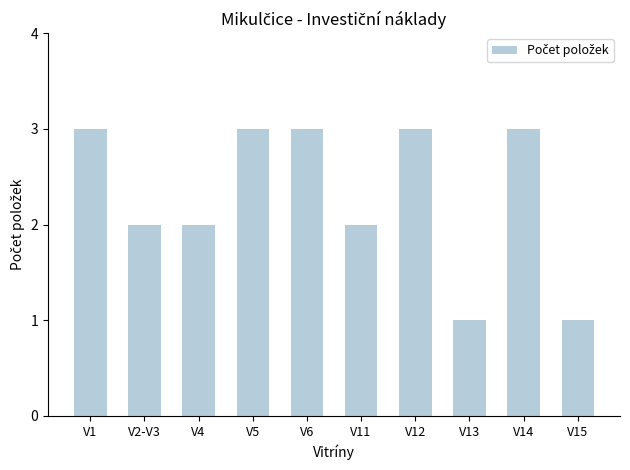

Reading left to right, transcribe all the data shown in this chart.

V1=3	V2-V3=2	V4=2	V5=3	V6=3	V11=2	V12=3	V13=1	V14=3	V15=1